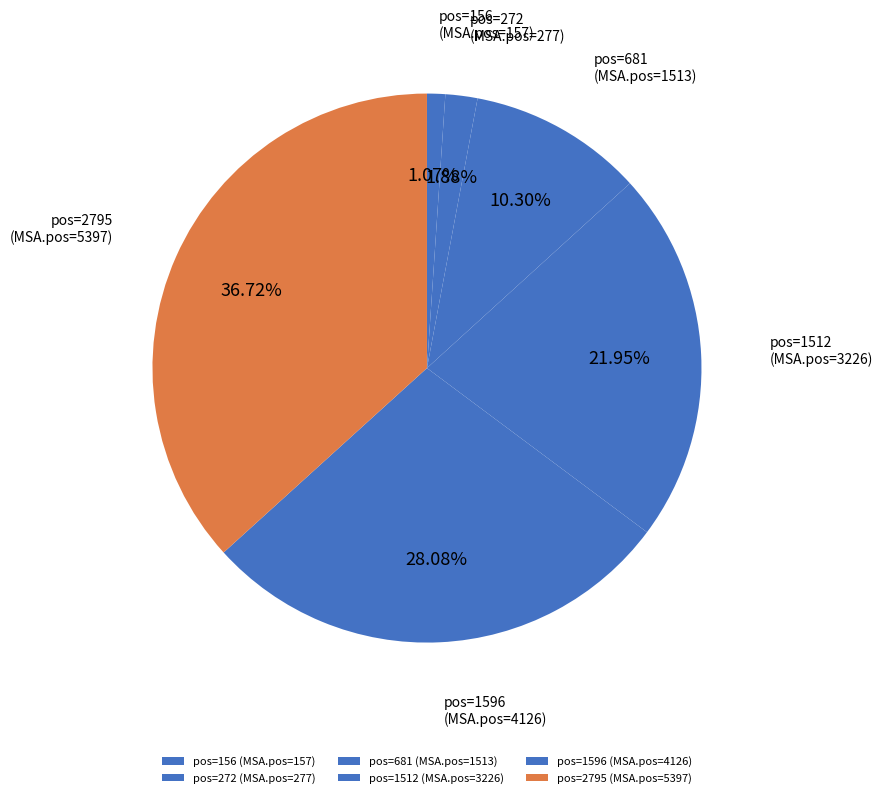

What is the ratio of the value at pos=1512 to the value at pos=156?

20.5